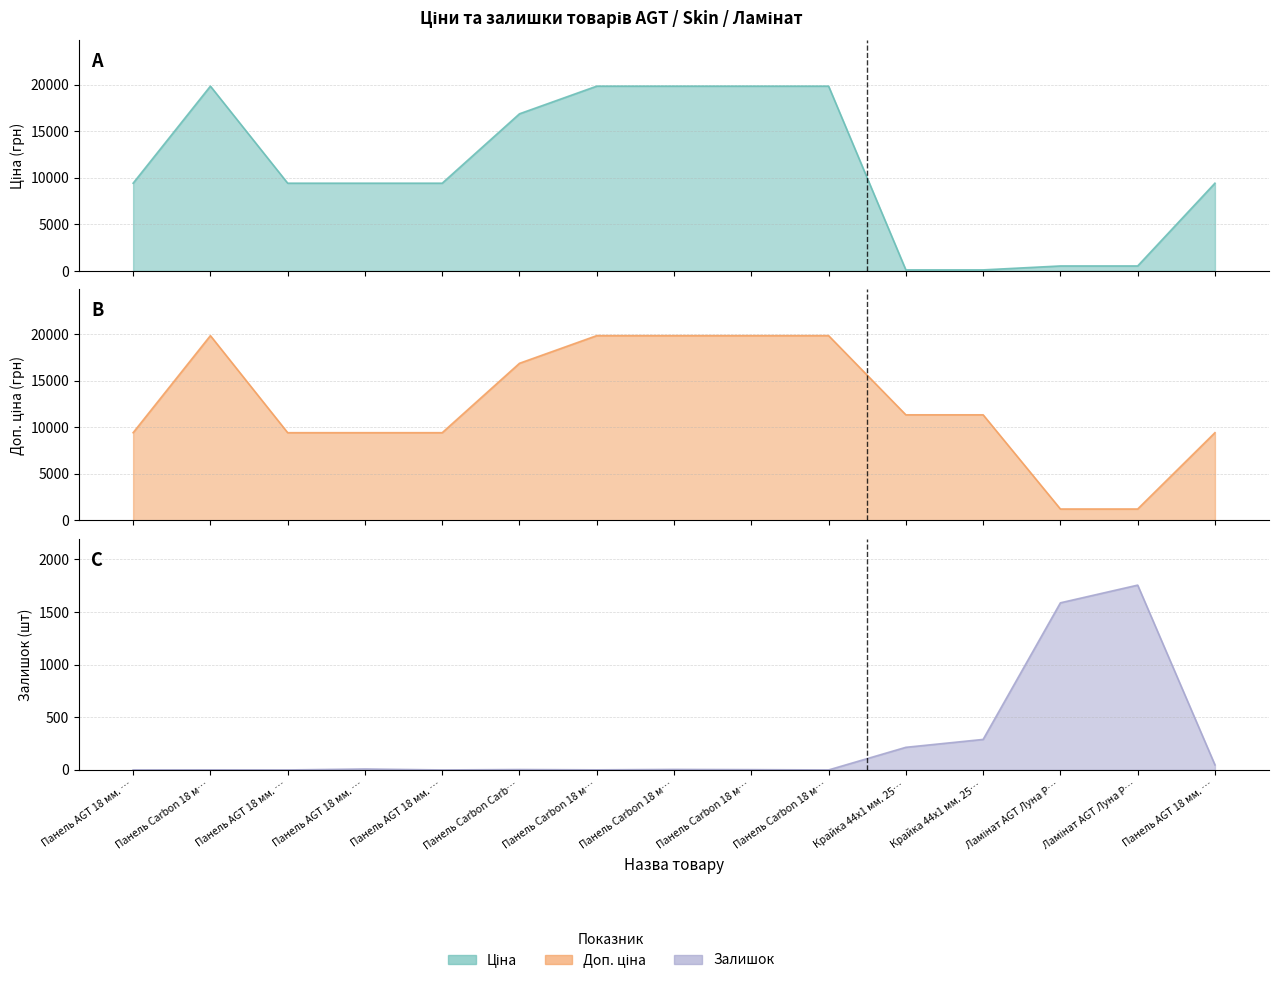

What is the difference between the maximum and minimum values in the Ціна series?

19717.7